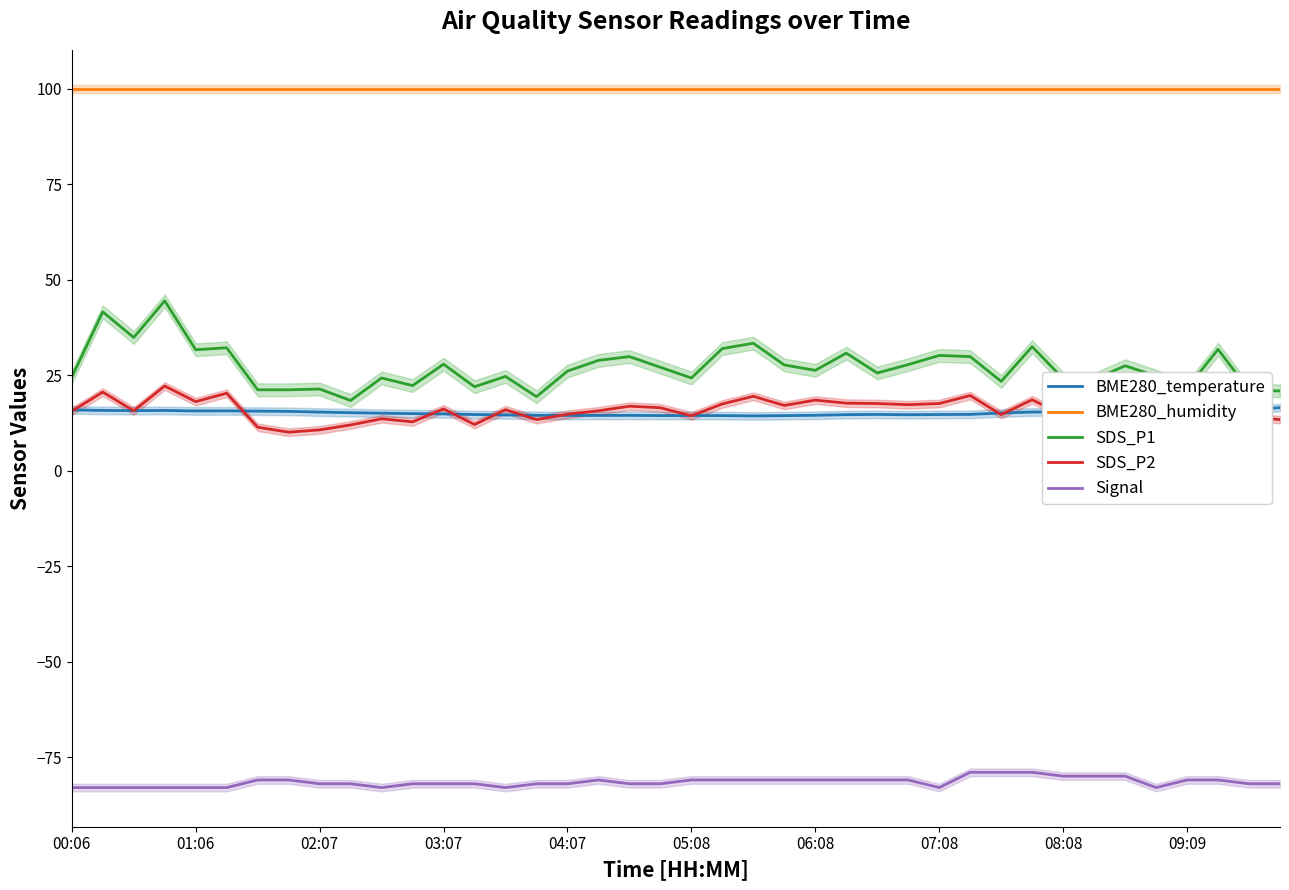

The Signal series shows -79.0 at 30. True or false?

True